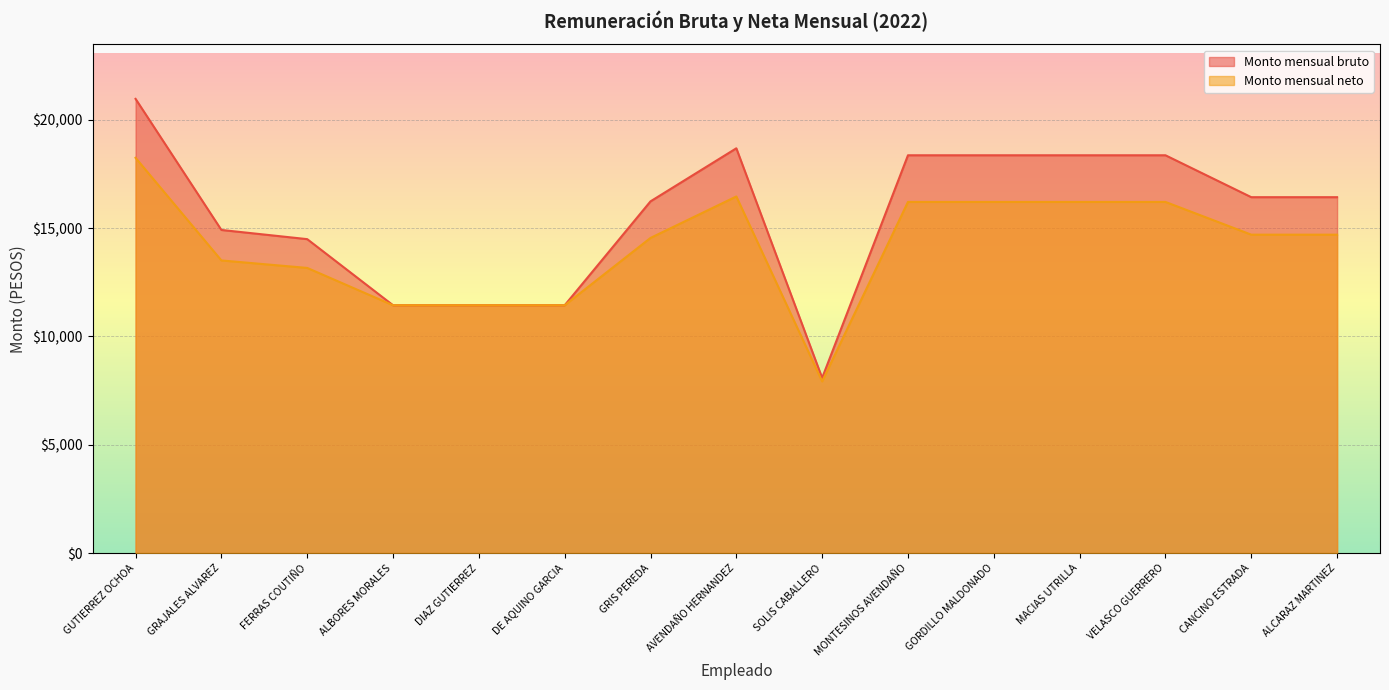

Where is Monto mensual bruto nearest to the value 14526?

FERRAS COUTIÑO